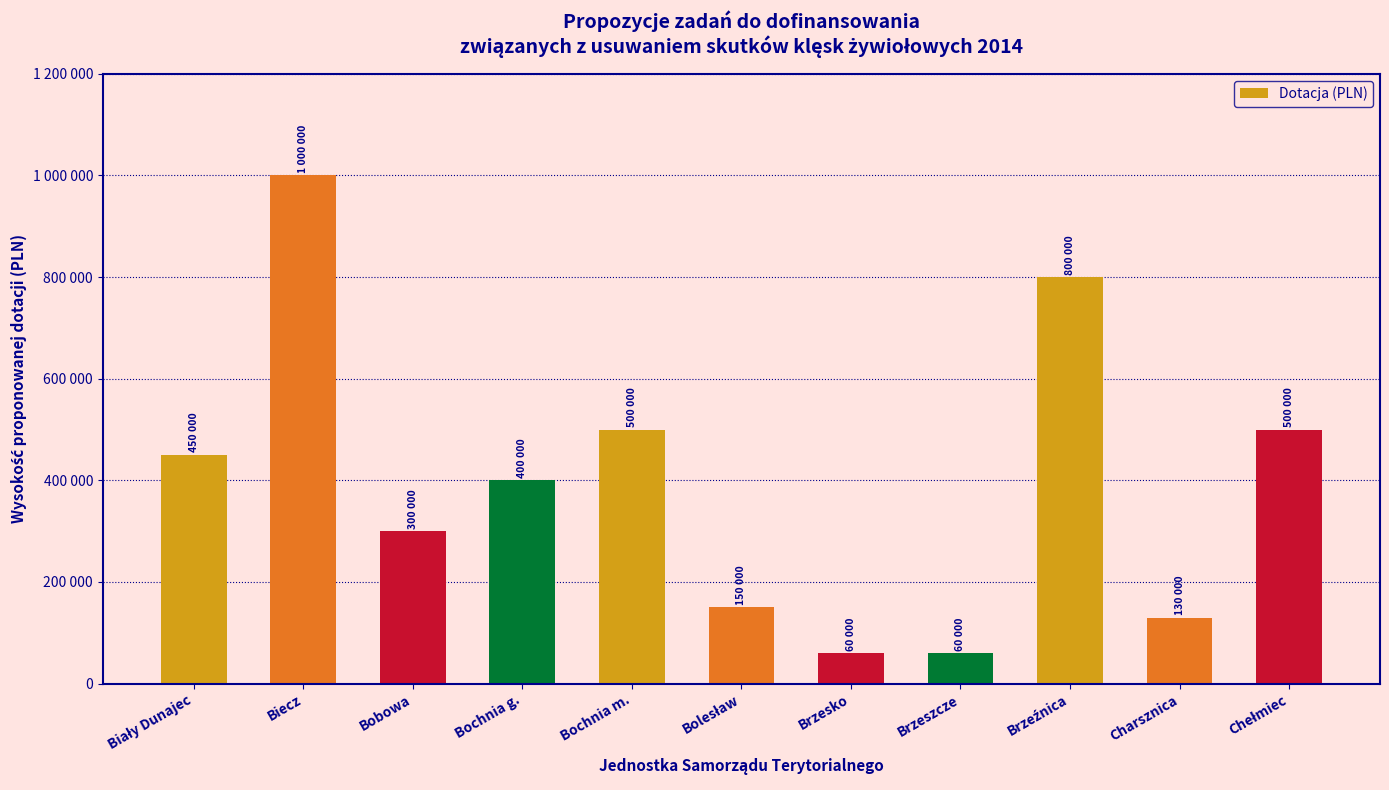

What is the sum of all values?

4350000